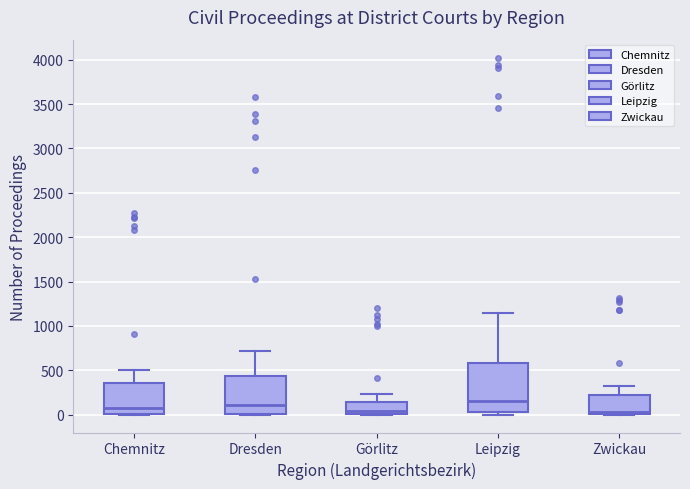

Where is the lower edge of the box for Chemnitz on the y-axis? The values are not printed on the chart, so give them approximately, as read against the axis.

0